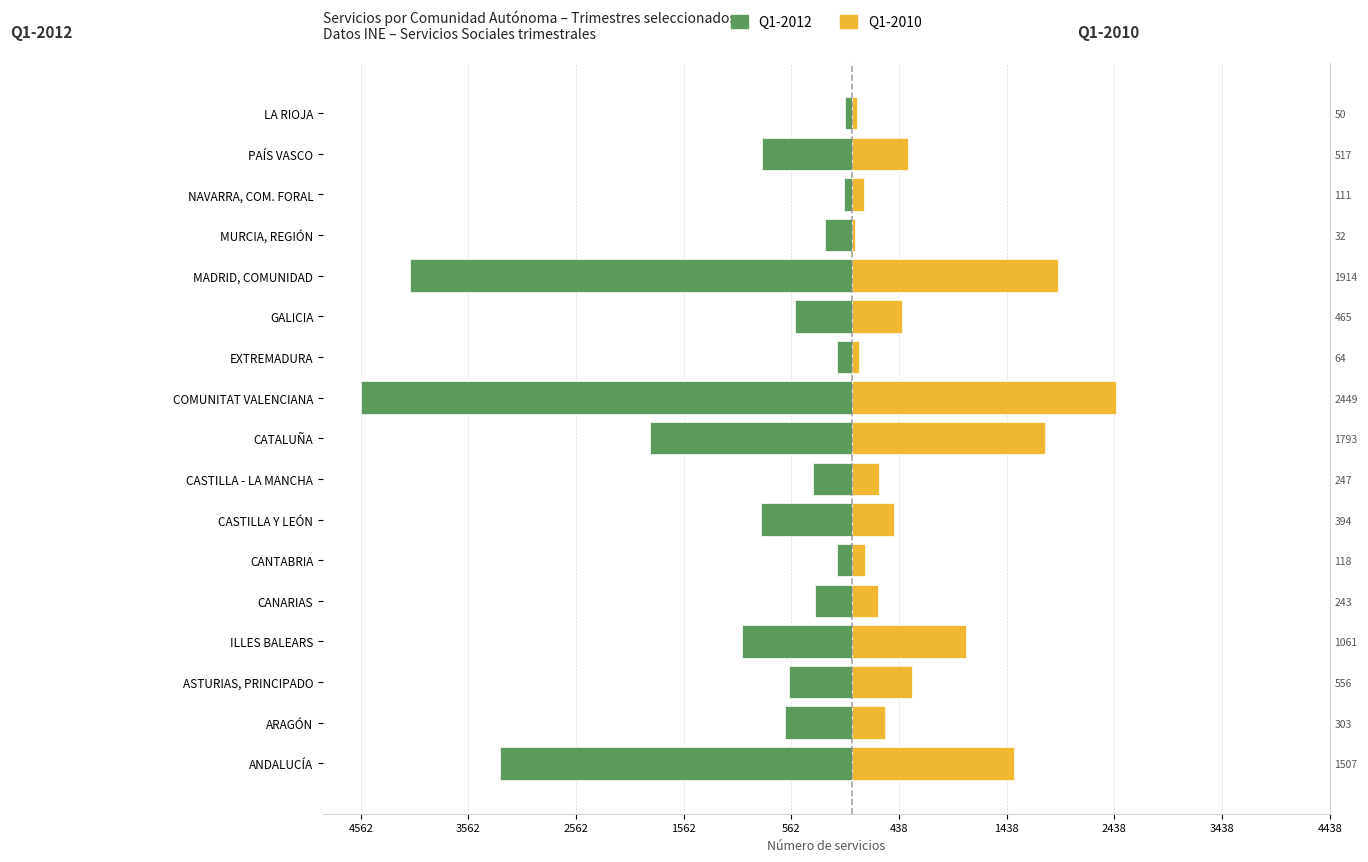

How many data points does each series have?

17